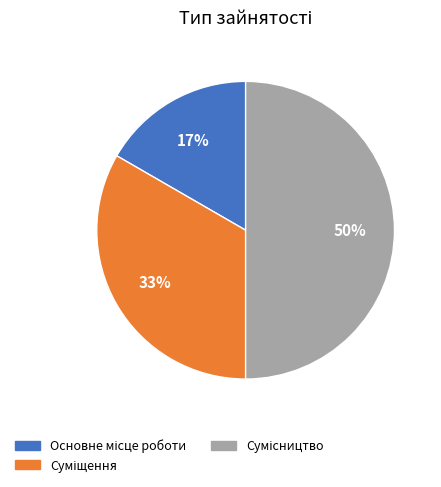

To the nearest percent, what is the difference between the largest and smallest slice percentages?

33%